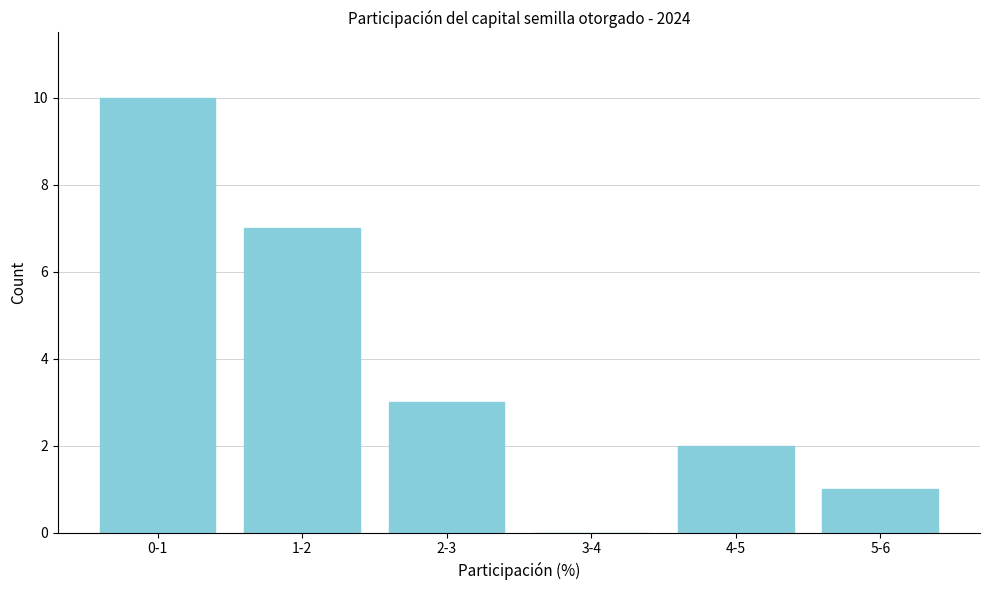

Reading right to left, list all the values displayed in this chart.

5-6=1	4-5=2	3-4=0	2-3=3	1-2=7	0-1=10